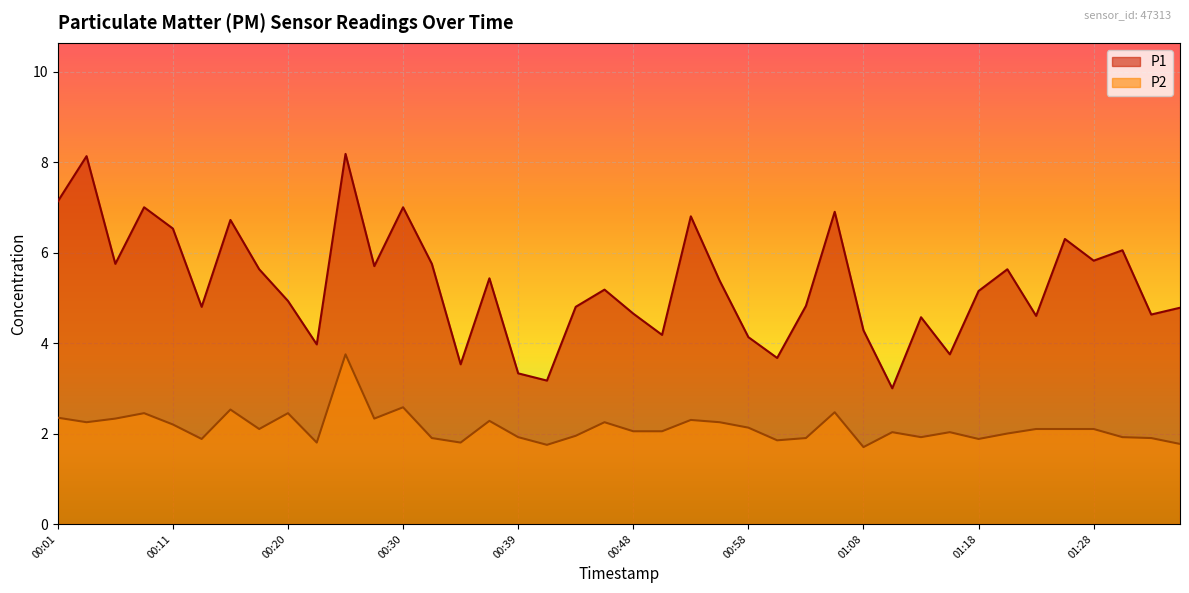

What position from the left is 01:23?

35